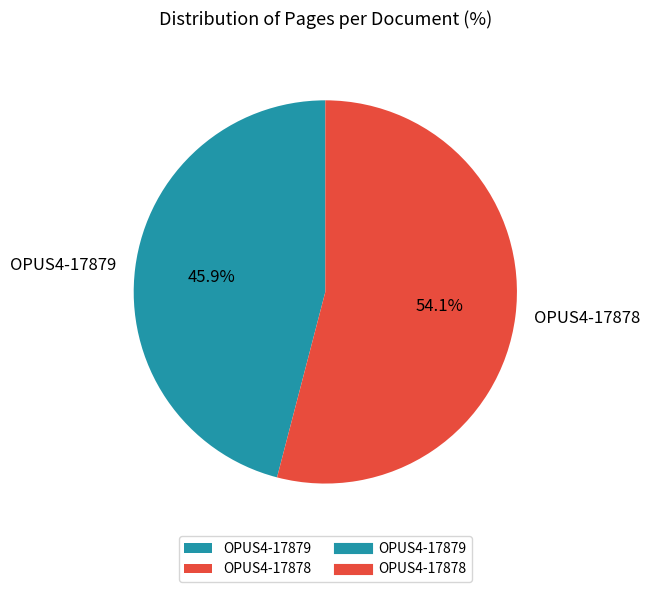

Between OPUS4-17879 and OPUS4-17878, which is larger?

OPUS4-17878